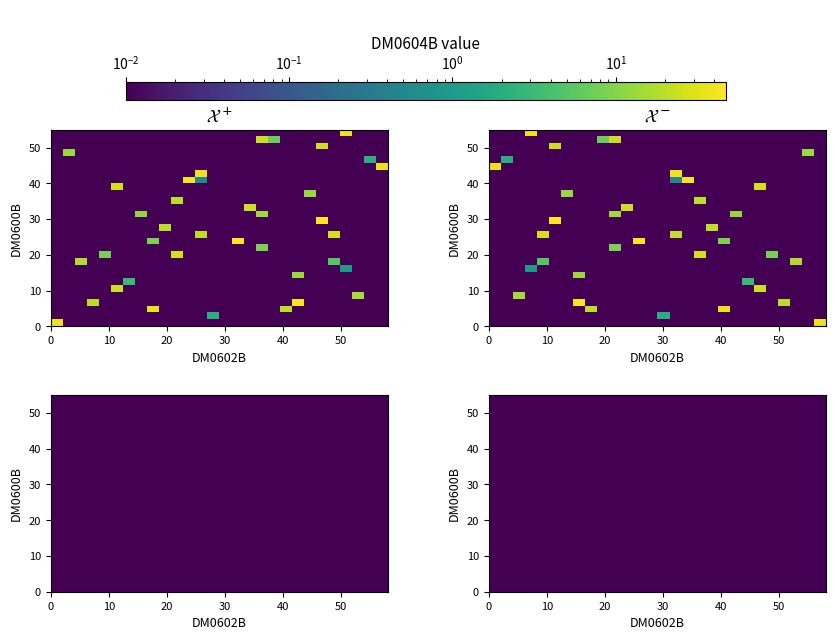

Where is DM0604B nearest to the value 23?

9